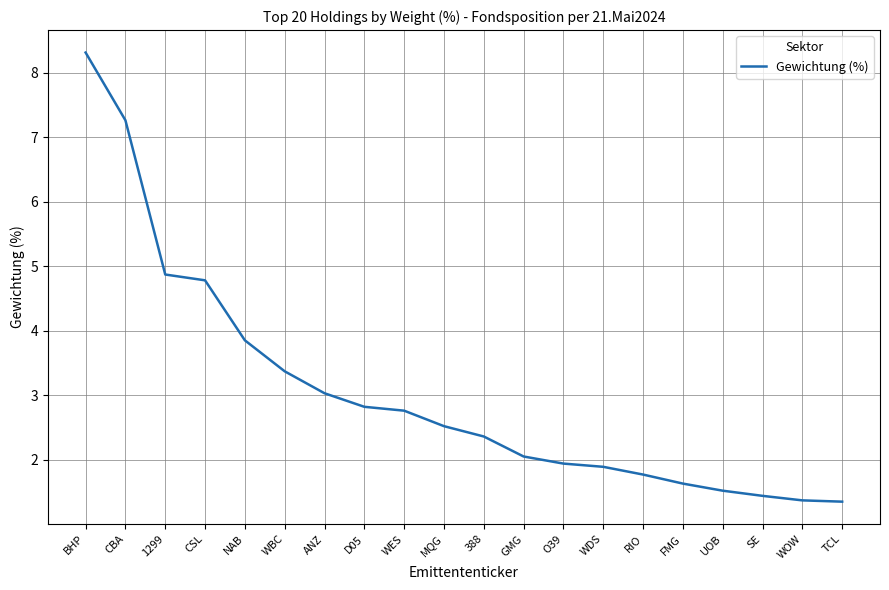

What is the difference between the values at UOB and O39?

0.4